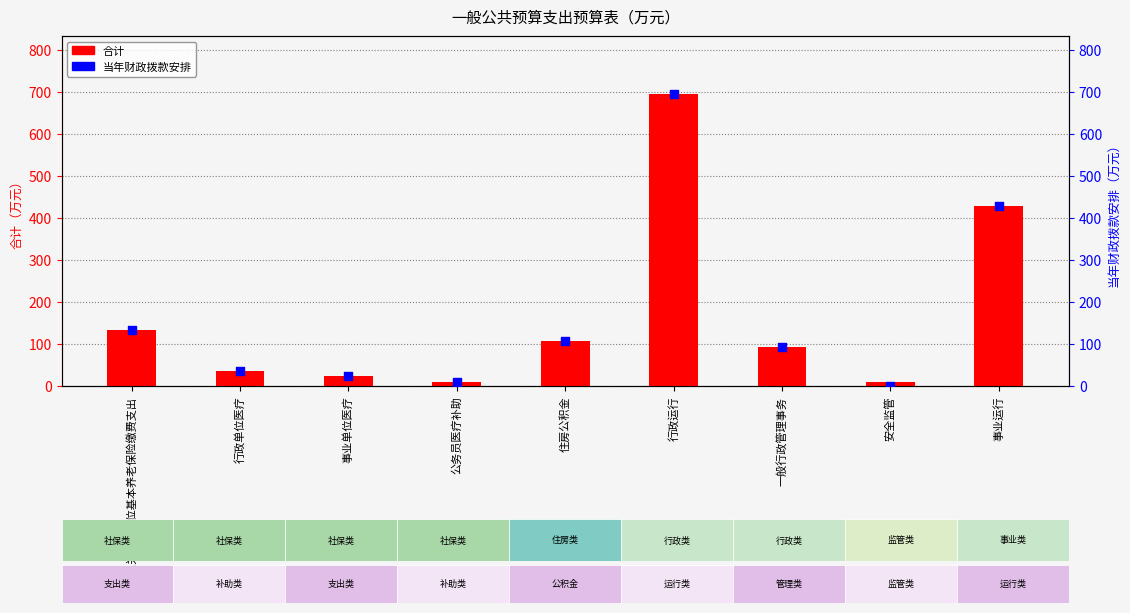

Which series has the largest total across all categories?

合计